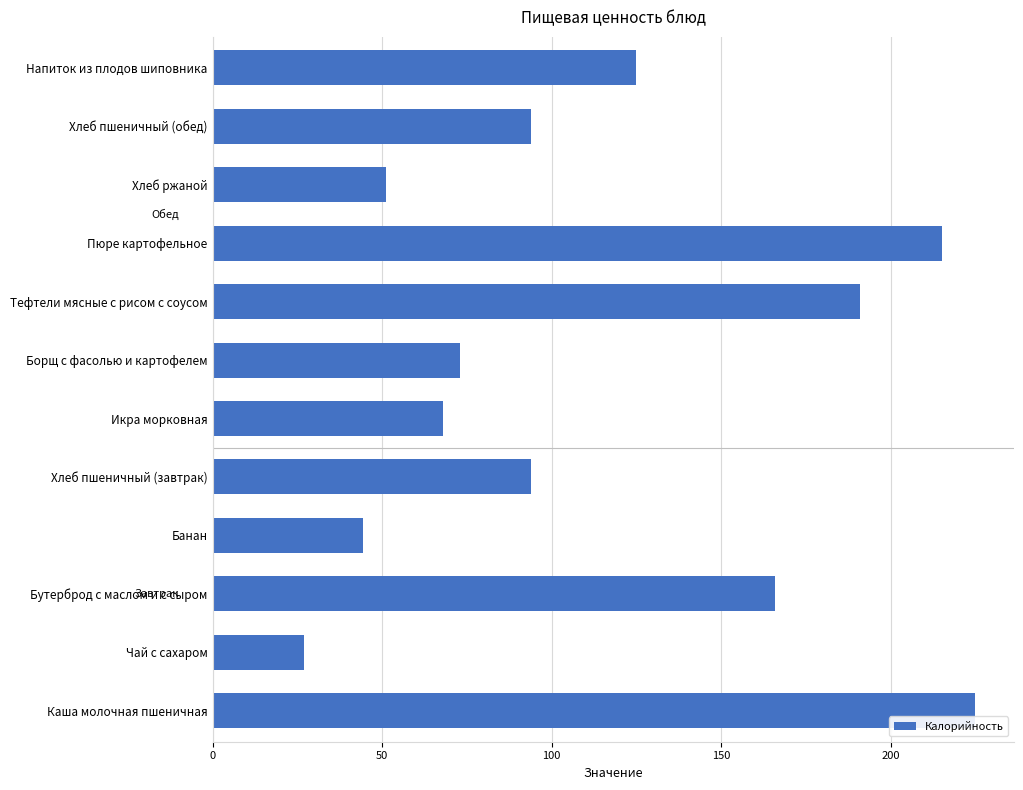

Does the chart contain stacked bars?

No